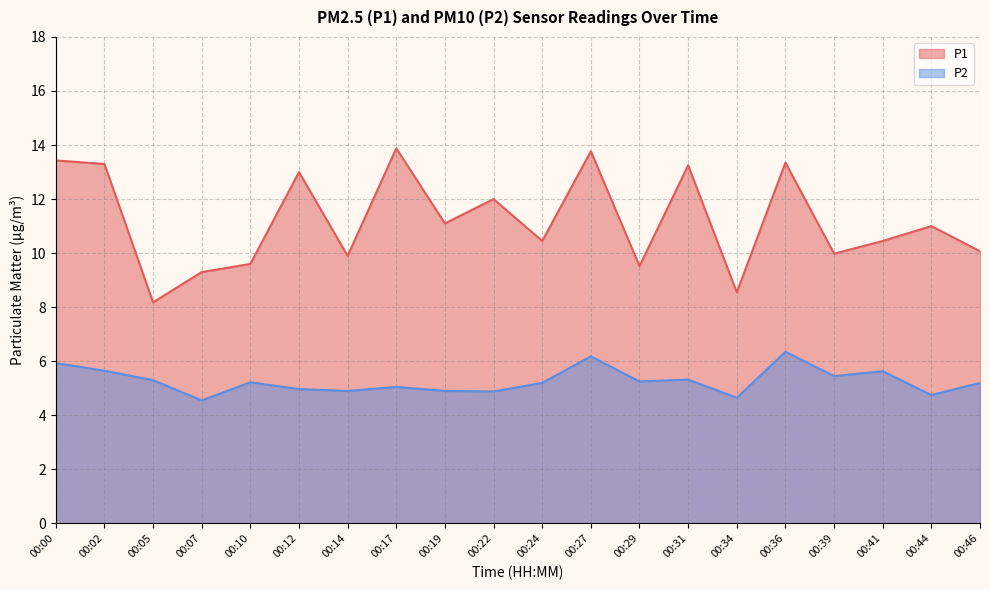

Between 00:17 and 00:39, which series saw the biggest shift?

P1